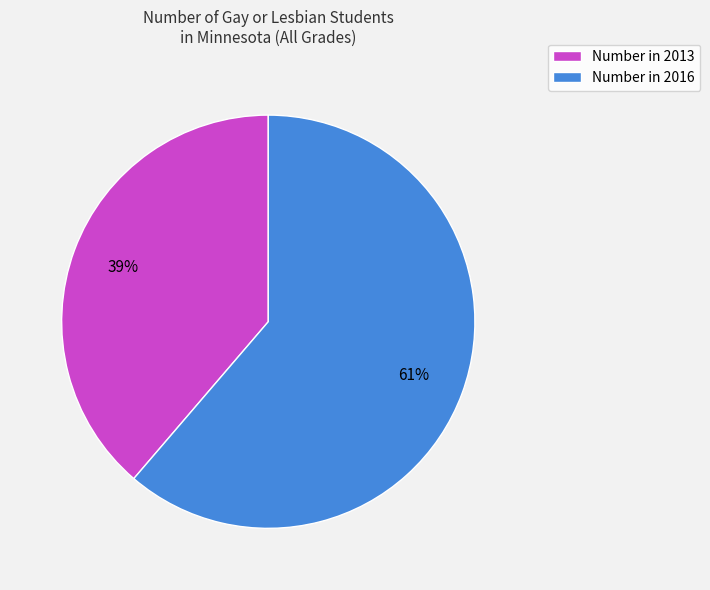

How many slices are in this pie chart?

2